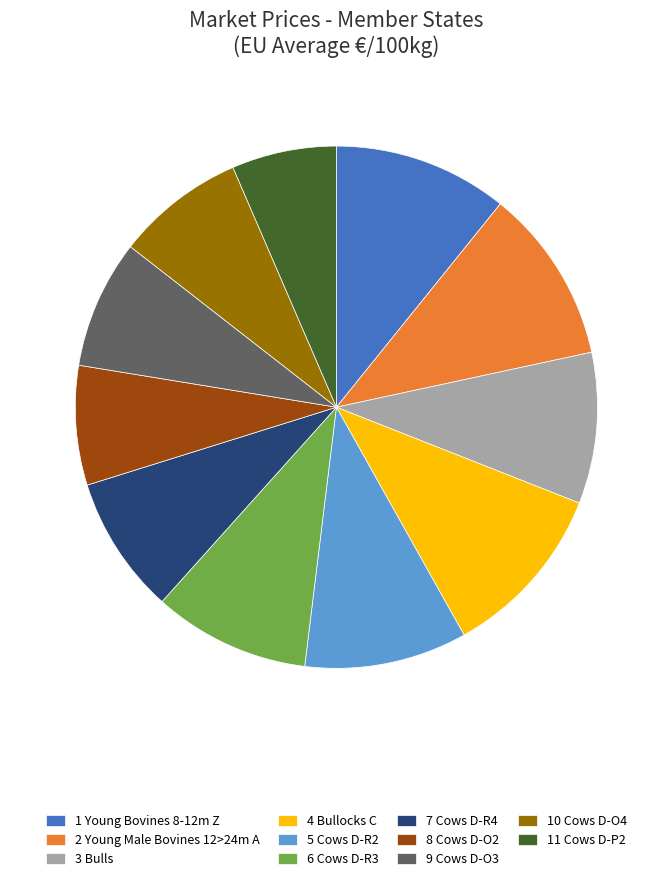

Is there a majority slice in this chart?

No